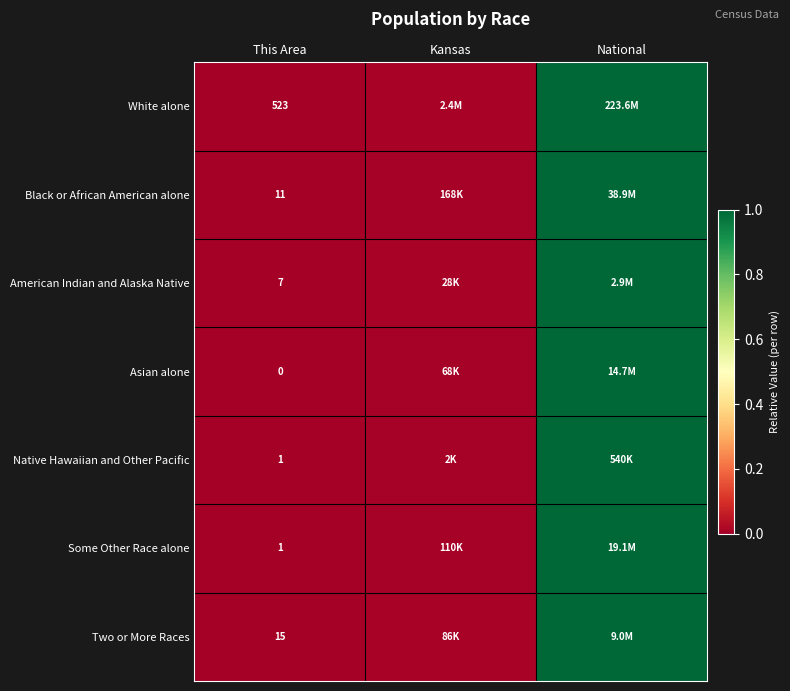

What is the difference between the maximum and minimum values in the Two or More Races series?

1.0